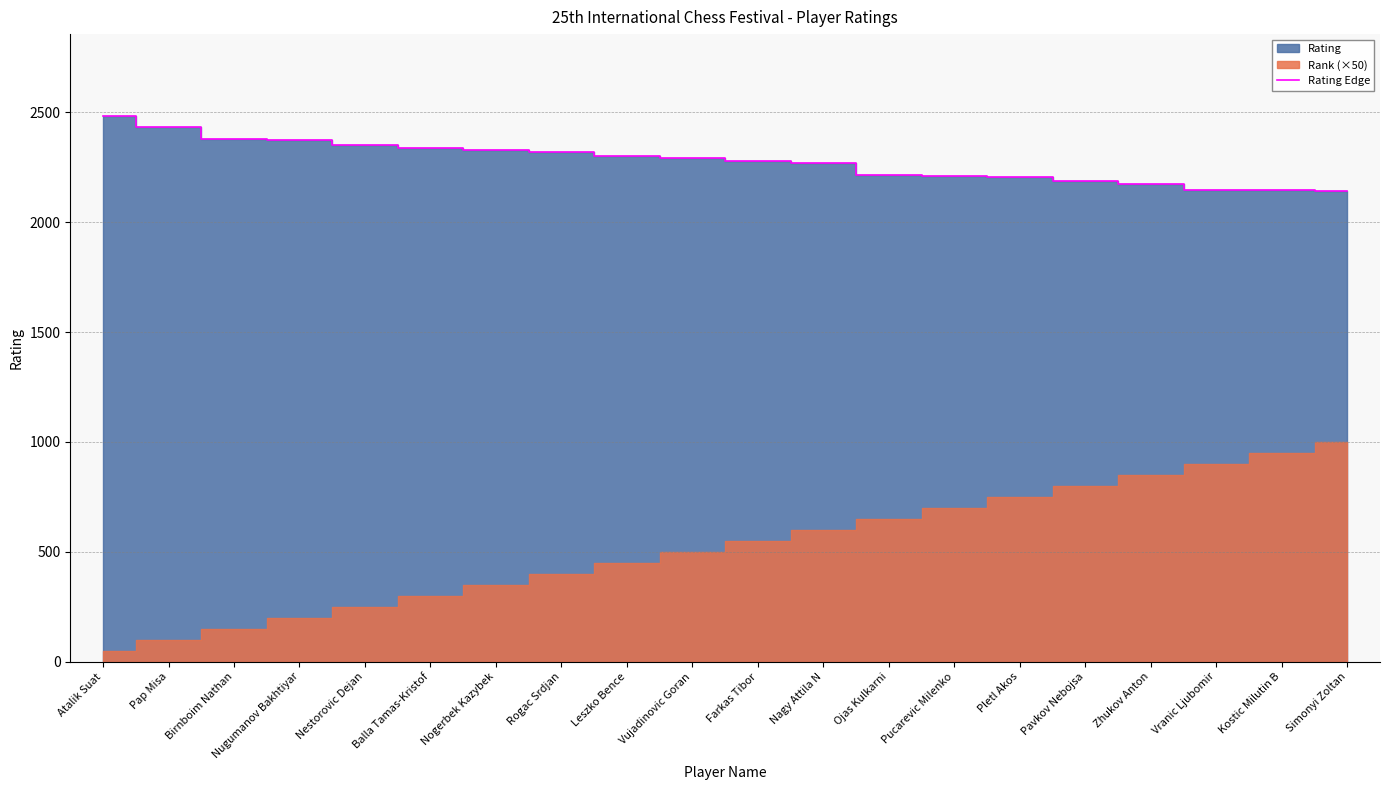

Rank the categories by value from highest to lowest.

Atalik Suat, Pap Misa, Birnboim Nathan, Nugumanov Bakhtiyar, Nestorovic Dejan, Balla Tamas-Kristof, Nogerbek Kazybek, Rogac Srdjan, Leszko Bence, Vujadinovic Goran, Farkas Tibor, Nagy Attila N, Ojas Kulkarni, Pucarevic Milenko, Pletl Akos, Pavkov Nebojsa, Zhukov Anton, Vranic Ljubomir, Kostic Milutin B, Simonyi Zoltan